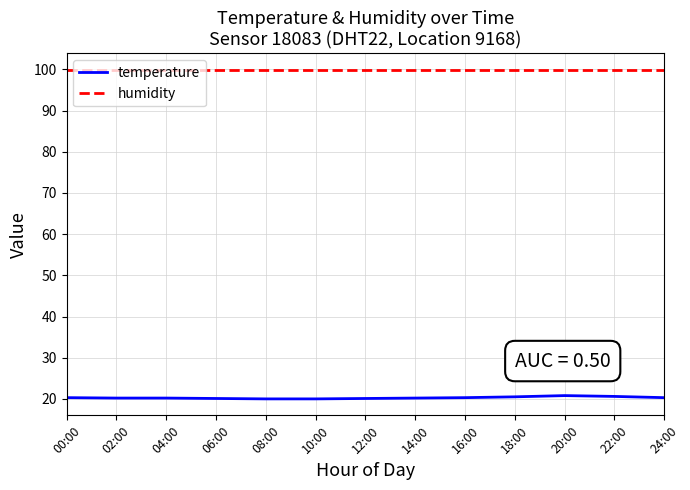

Is it true that humidity equals 62.2 at 24:00?

False